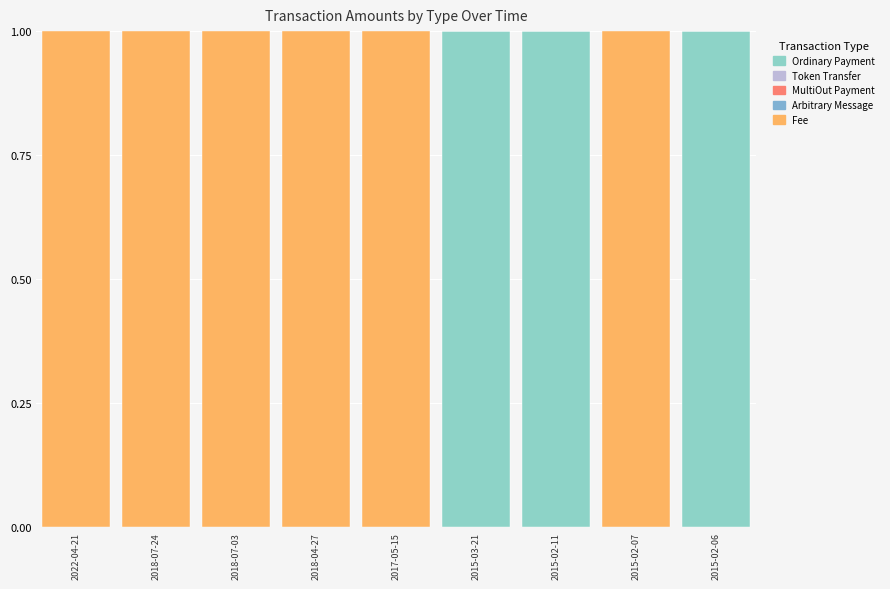

Are the bars horizontal?

No